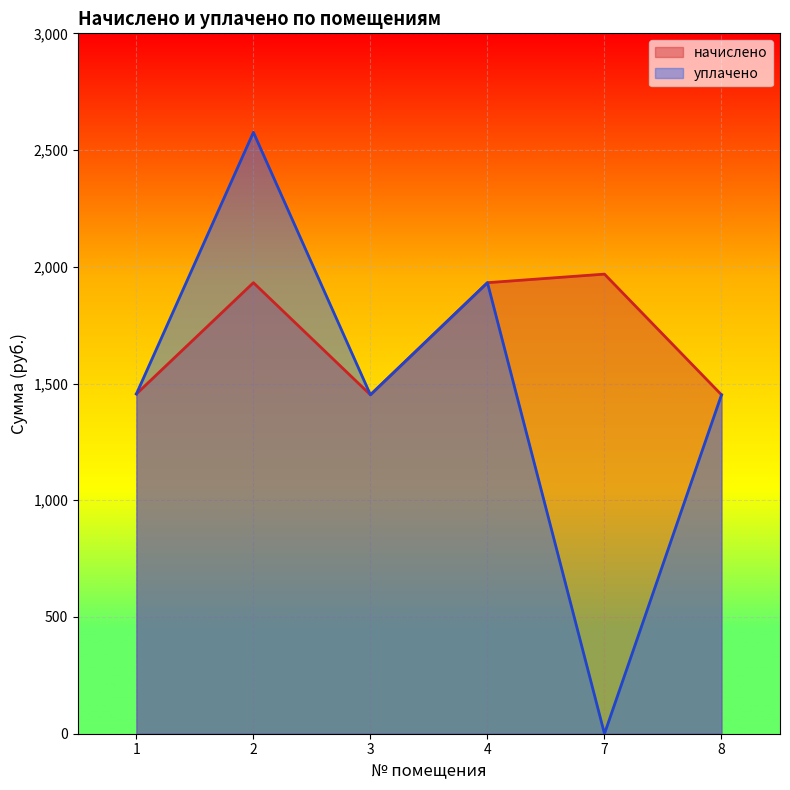

True or false: уплачено and начислено intersect in this chart.

False